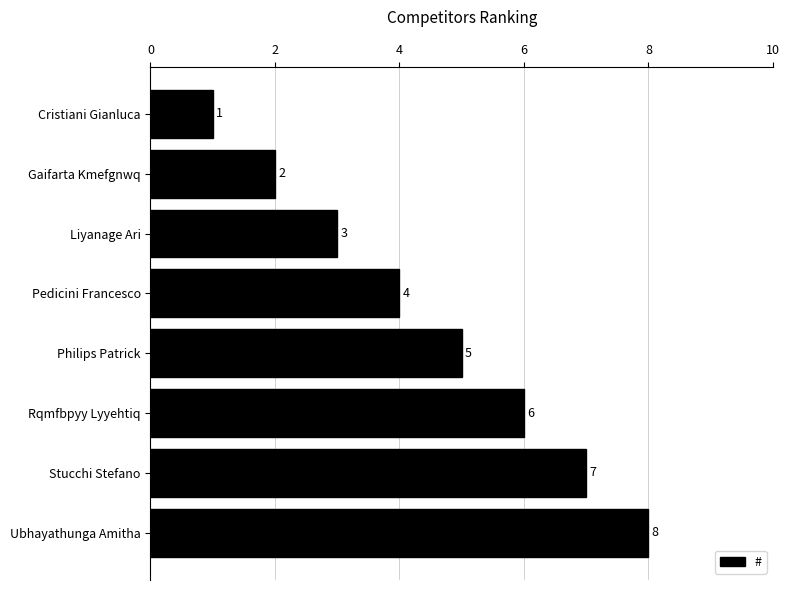

What is the smallest value displayed?

1